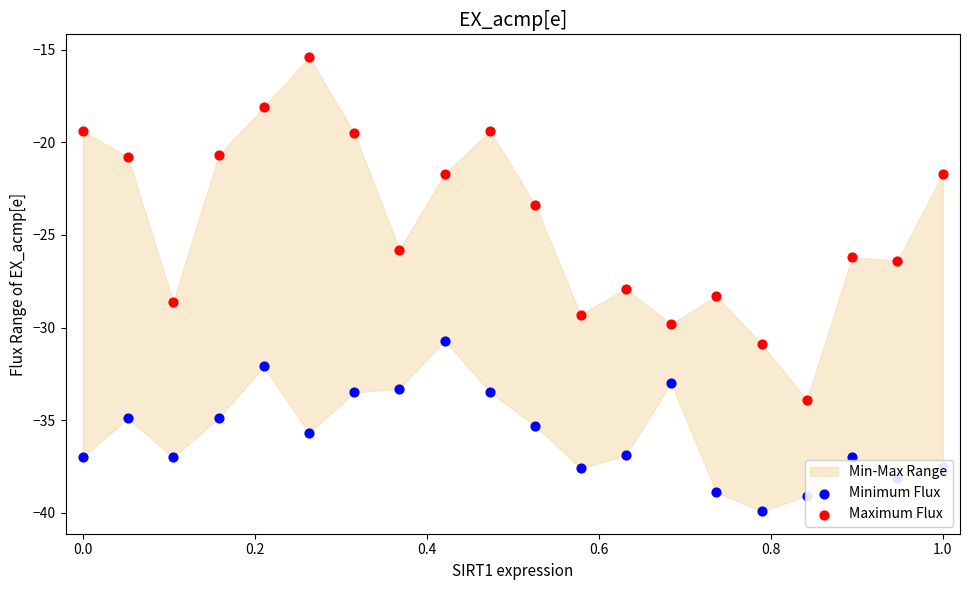

Which series reaches the maximum Y coordinate?

Maximum Flux